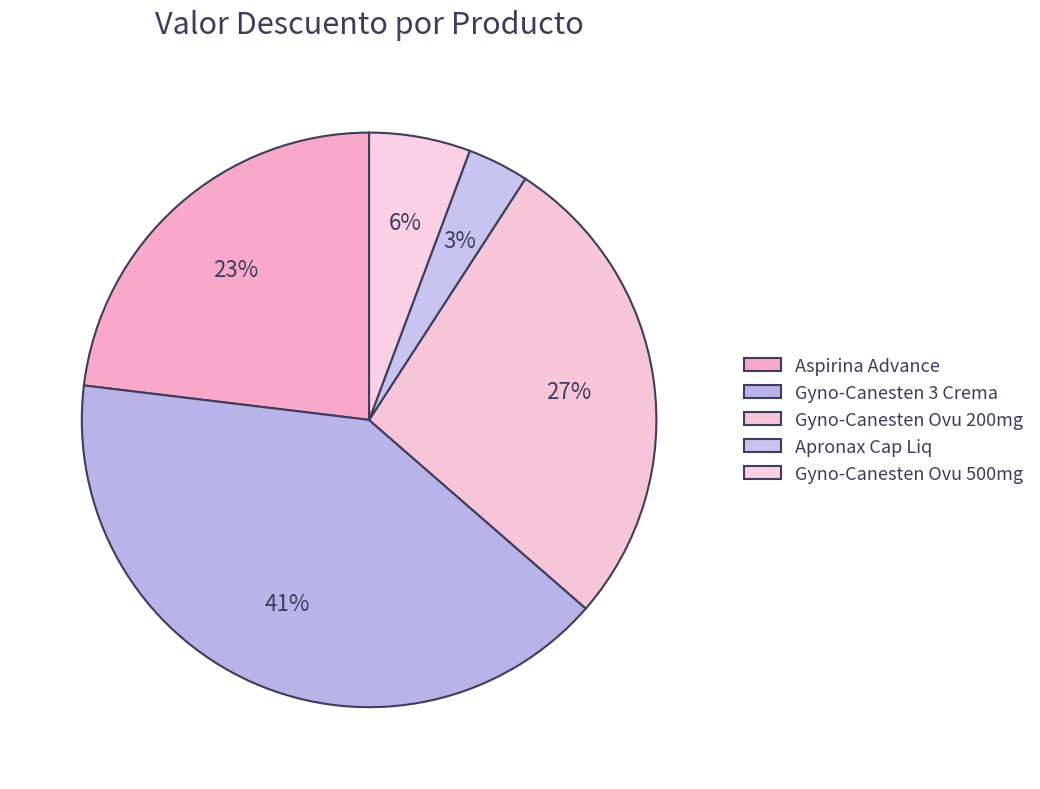

How many slices are in this pie chart?

5